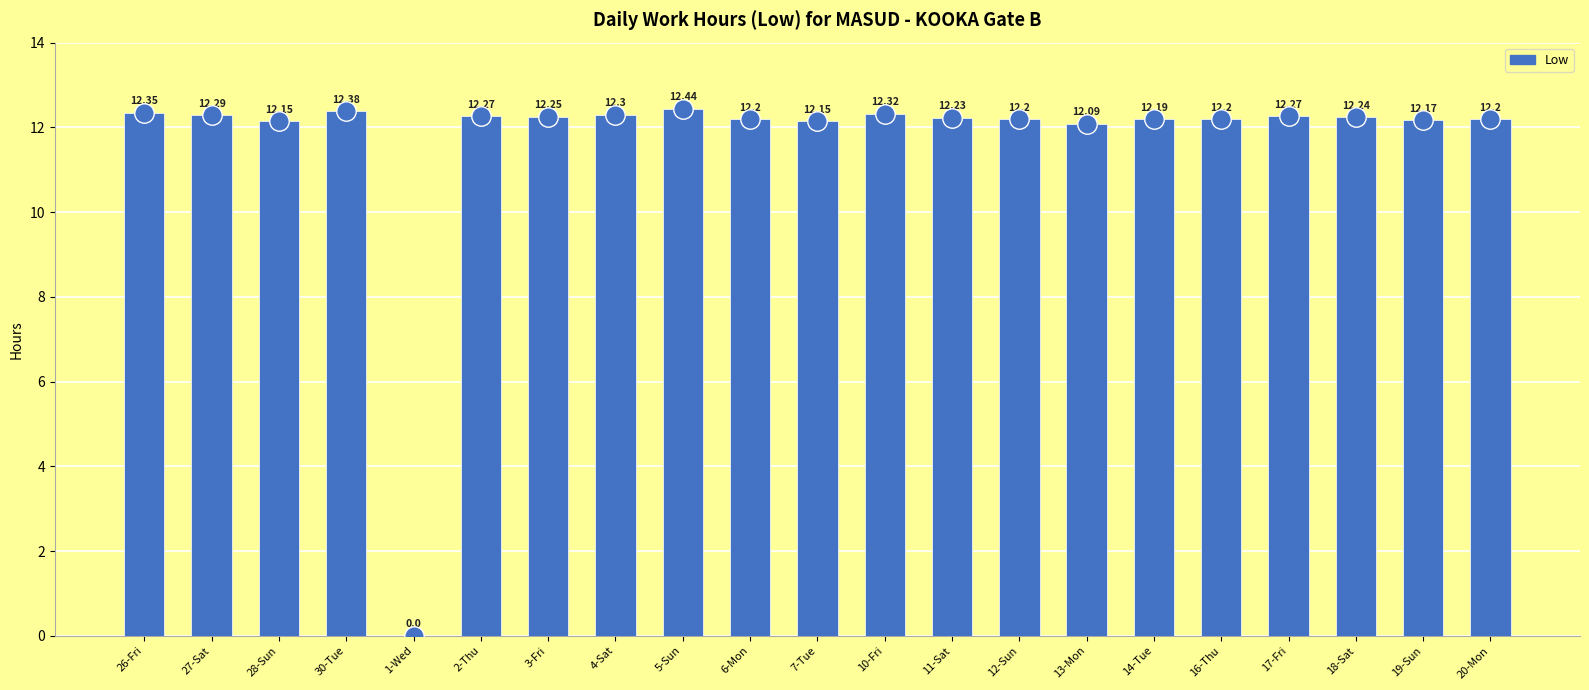

What is the sum of all values?

244.9